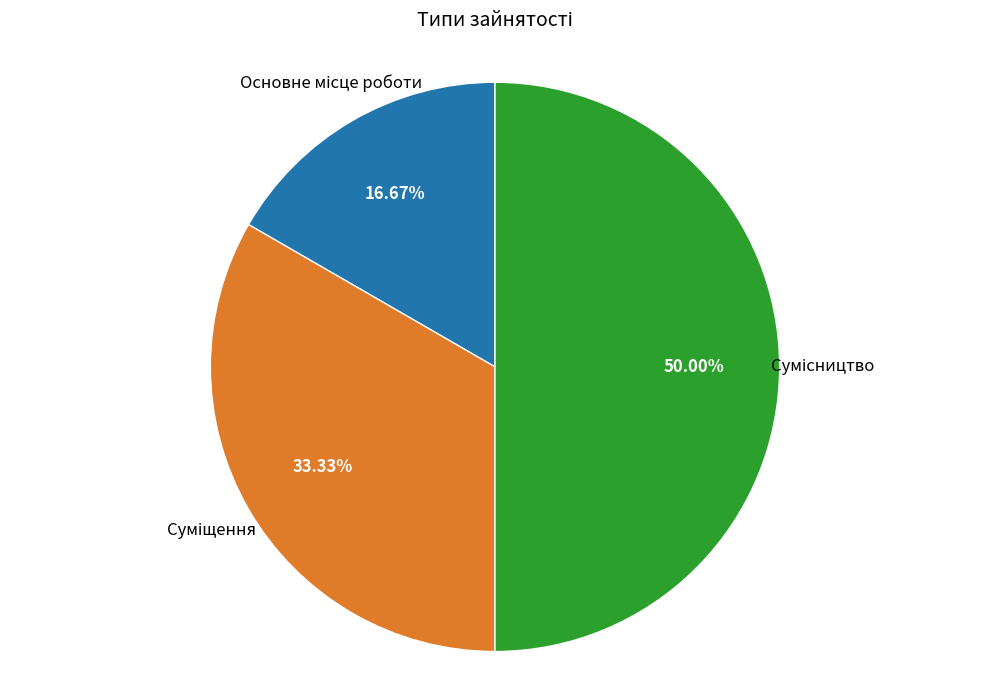

Is there a majority slice in this chart?

No